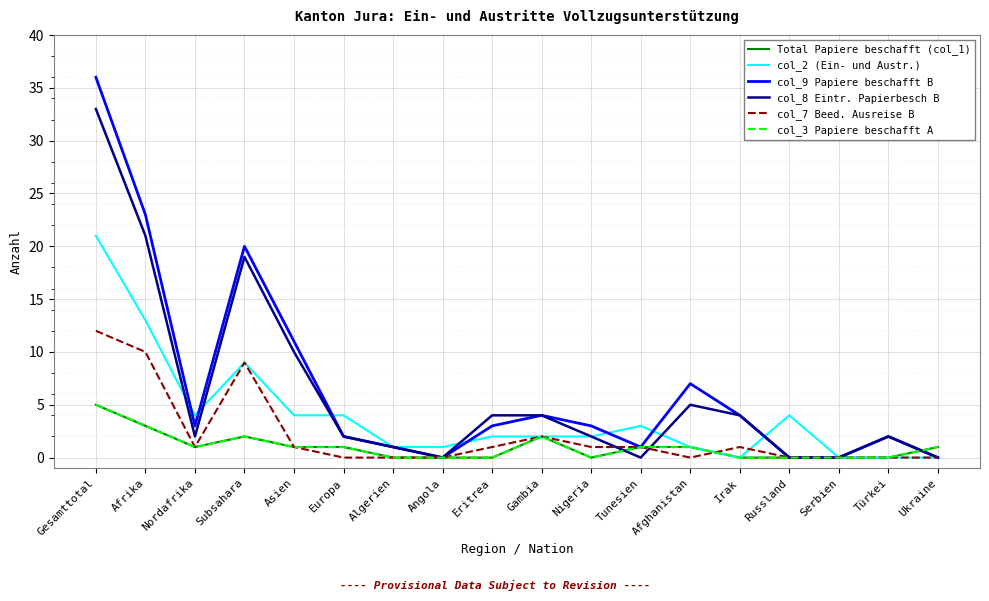

List the labels in order of col_9 Papiere beschafft B value, smallest first.

Angola, Russland, Serbien, Ukraine, Algerien, Tunesien, Europa, Türkei, Nordafrika, Eritrea, Nigeria, Gambia, Irak, Afghanistan, Asien, Subsahara, Afrika, Gesamttotal